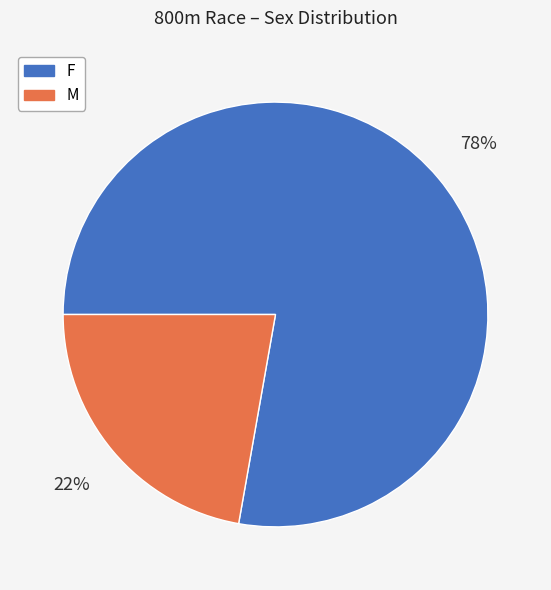

To the nearest percent, what is the difference between the M and F slice percentages?

56%